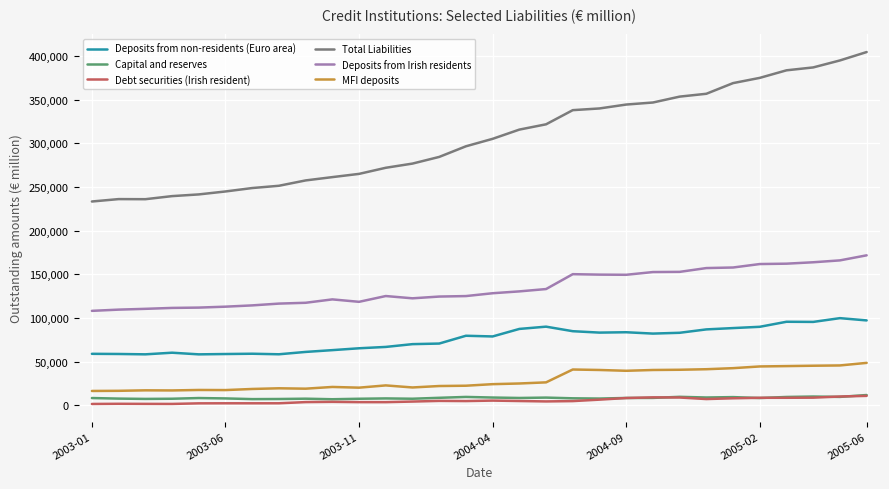

True or false: Debt securities (Irish resident) and Total Liabilities cross at least once.

False